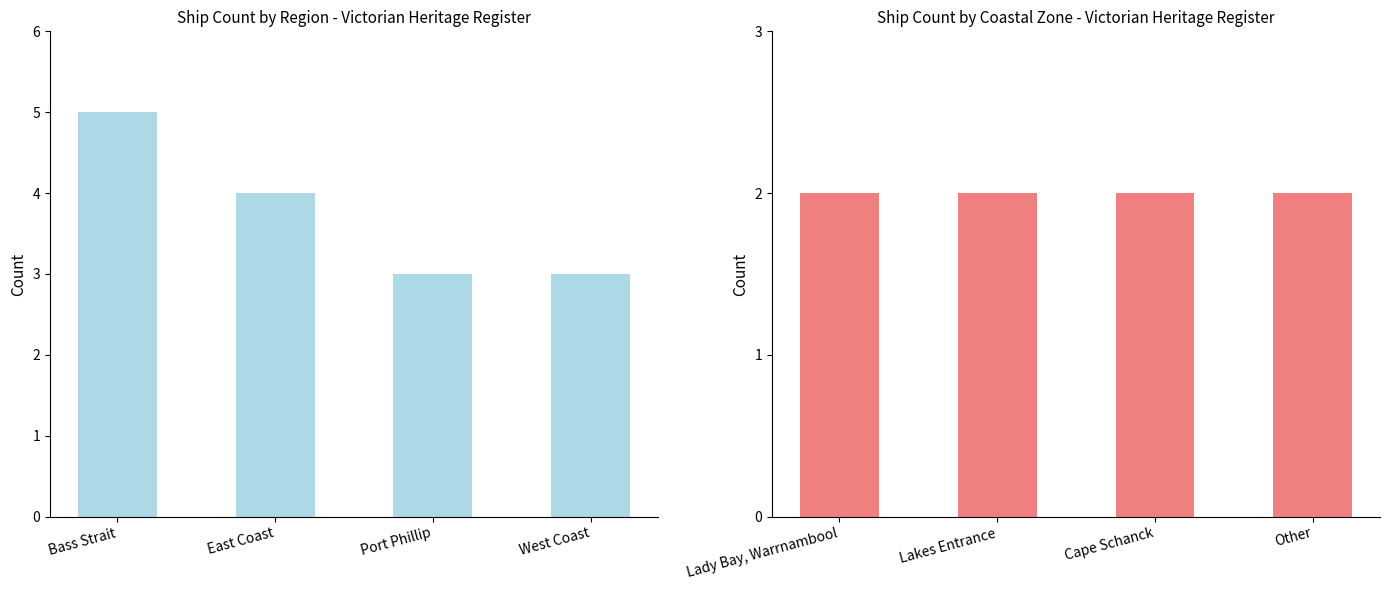

Does the chart contain stacked bars?

No